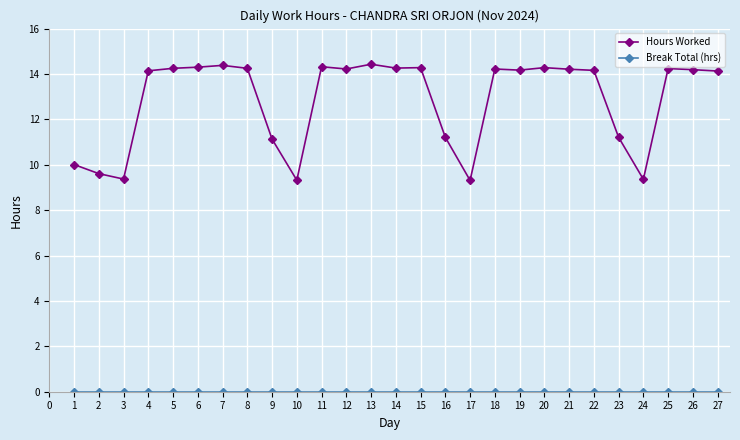

Which series has the largest total across all categories?

Hours Worked